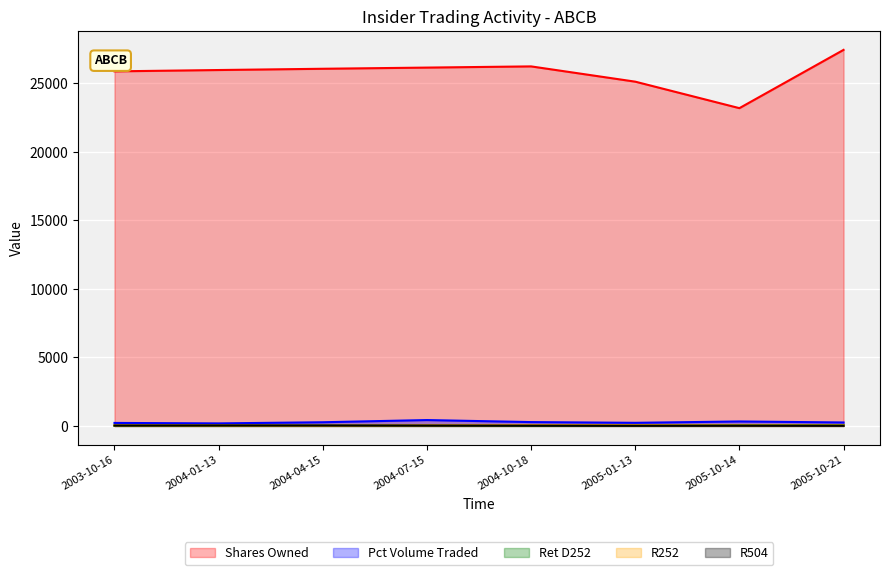

What is the average value of the retd252 series?

32